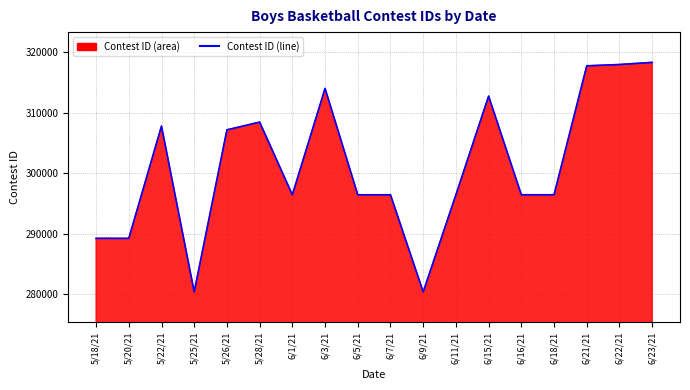

At which category does the chart reach its peak across all series?

6/23/21